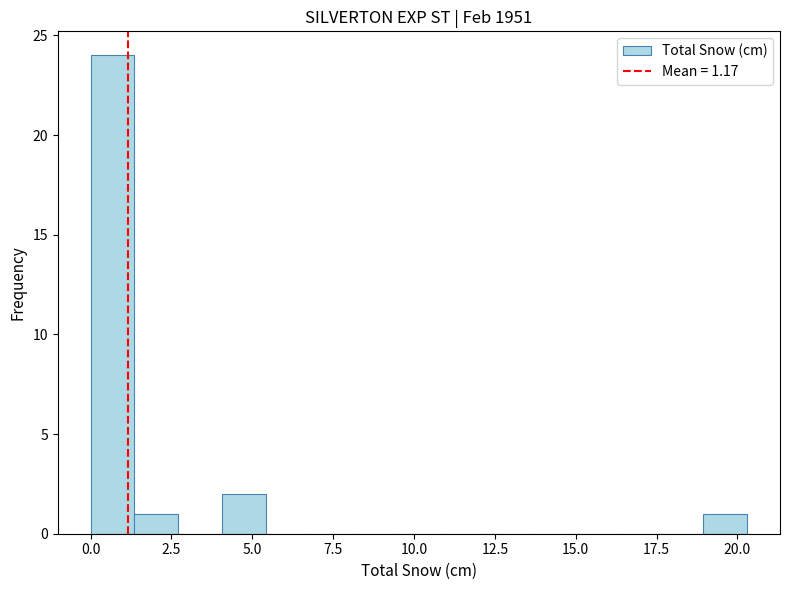

Read against the x-axis, roughly where is the centre of the tallest bar?

0.5